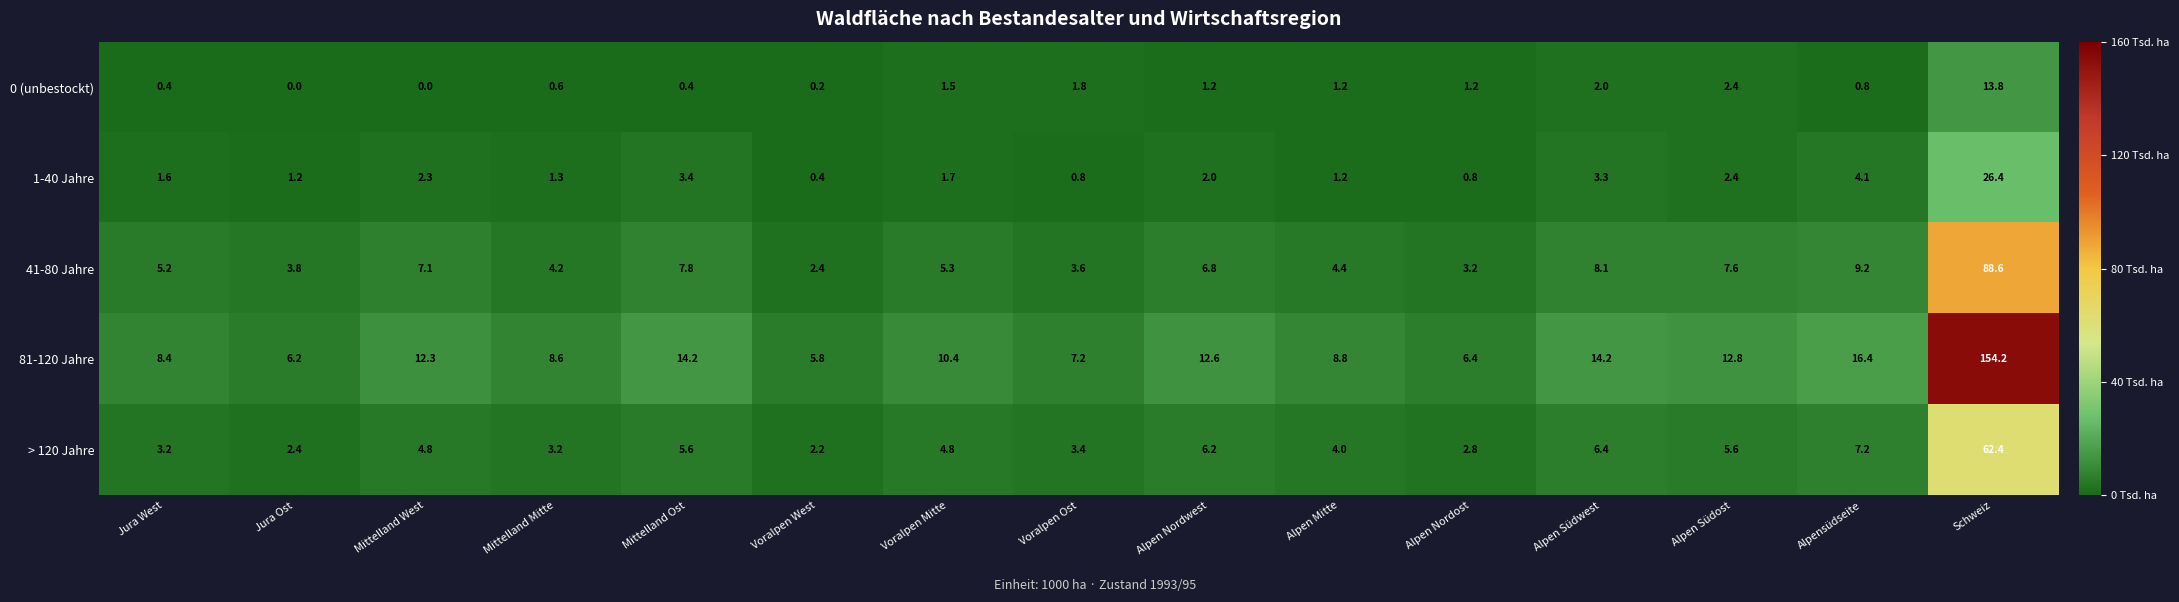

What is the difference between the maximum and minimum values in the 81-120 Jahre series?

148.4